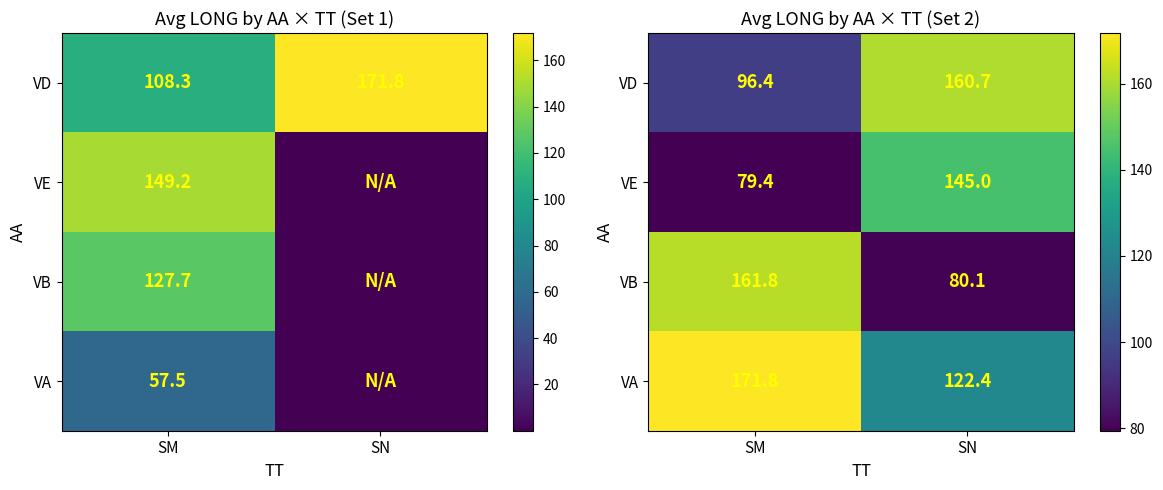

At which category is the sum across all series the highest?

SM